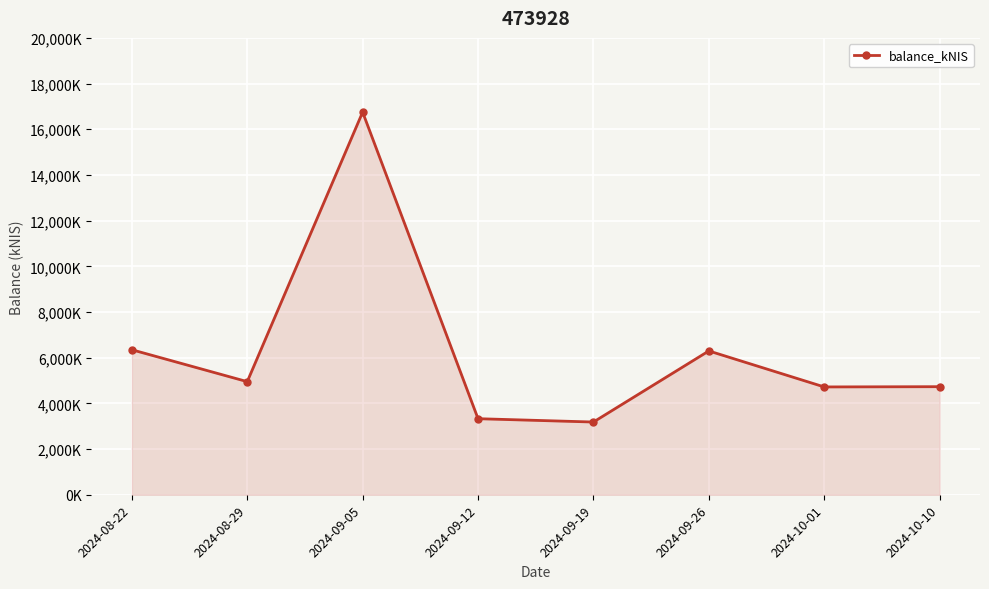

What is the greatest value displayed?

16750.4